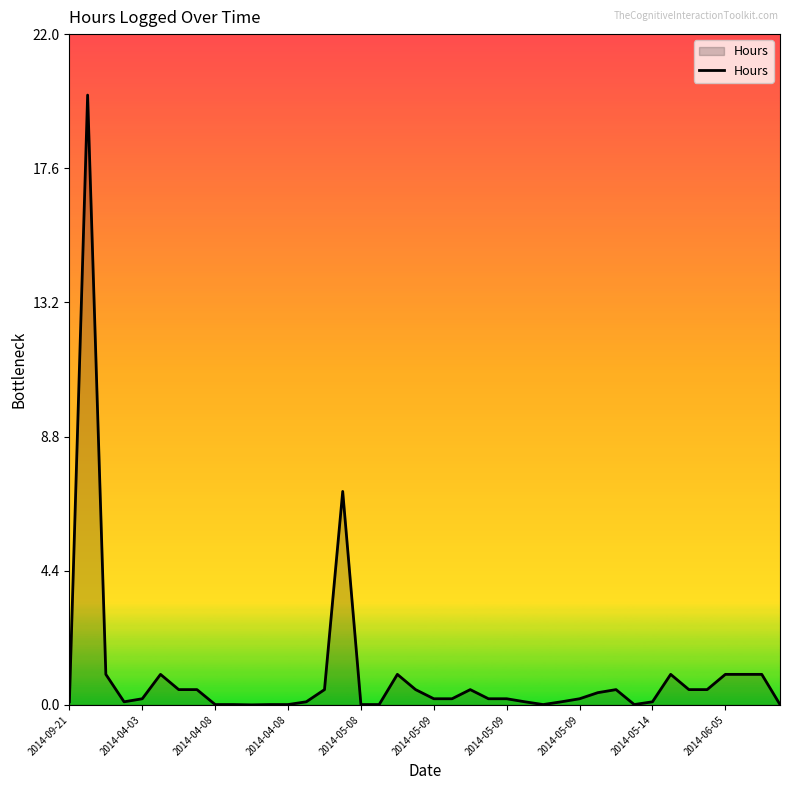

What is the difference between the maximum and minimum values?

20.0